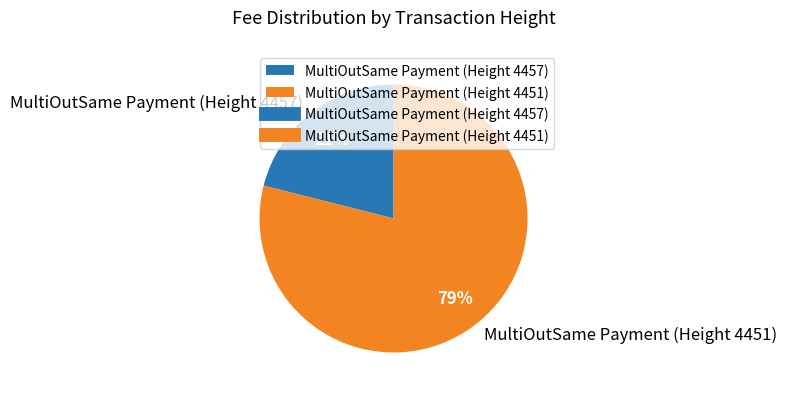

To the nearest percent, what is the difference between the largest and smallest slice percentages?

58%